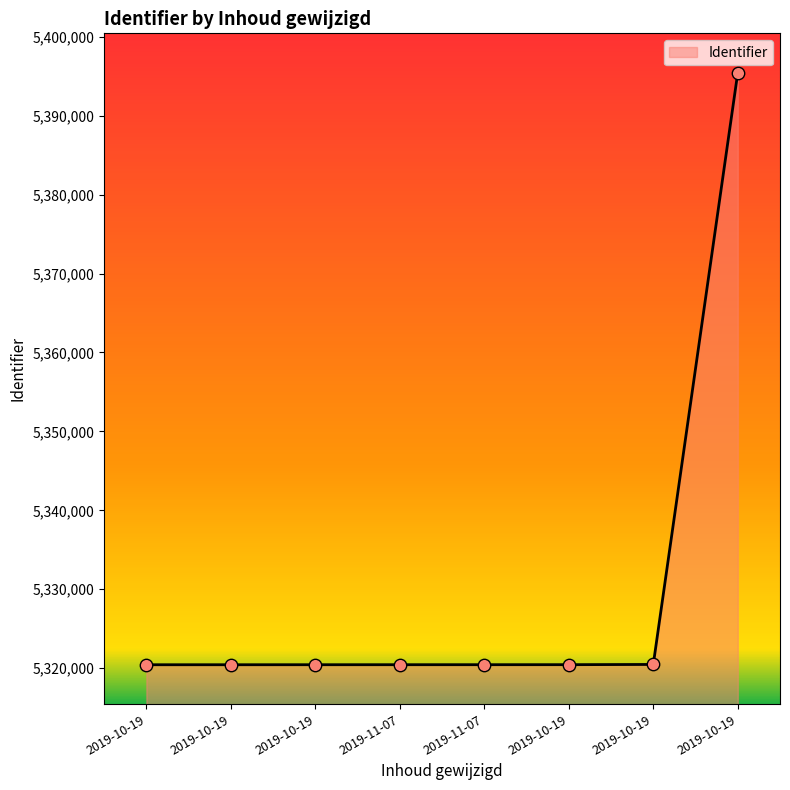

Which has a higher value, 2019-10-19 or 2019-11-07?

2019-10-19